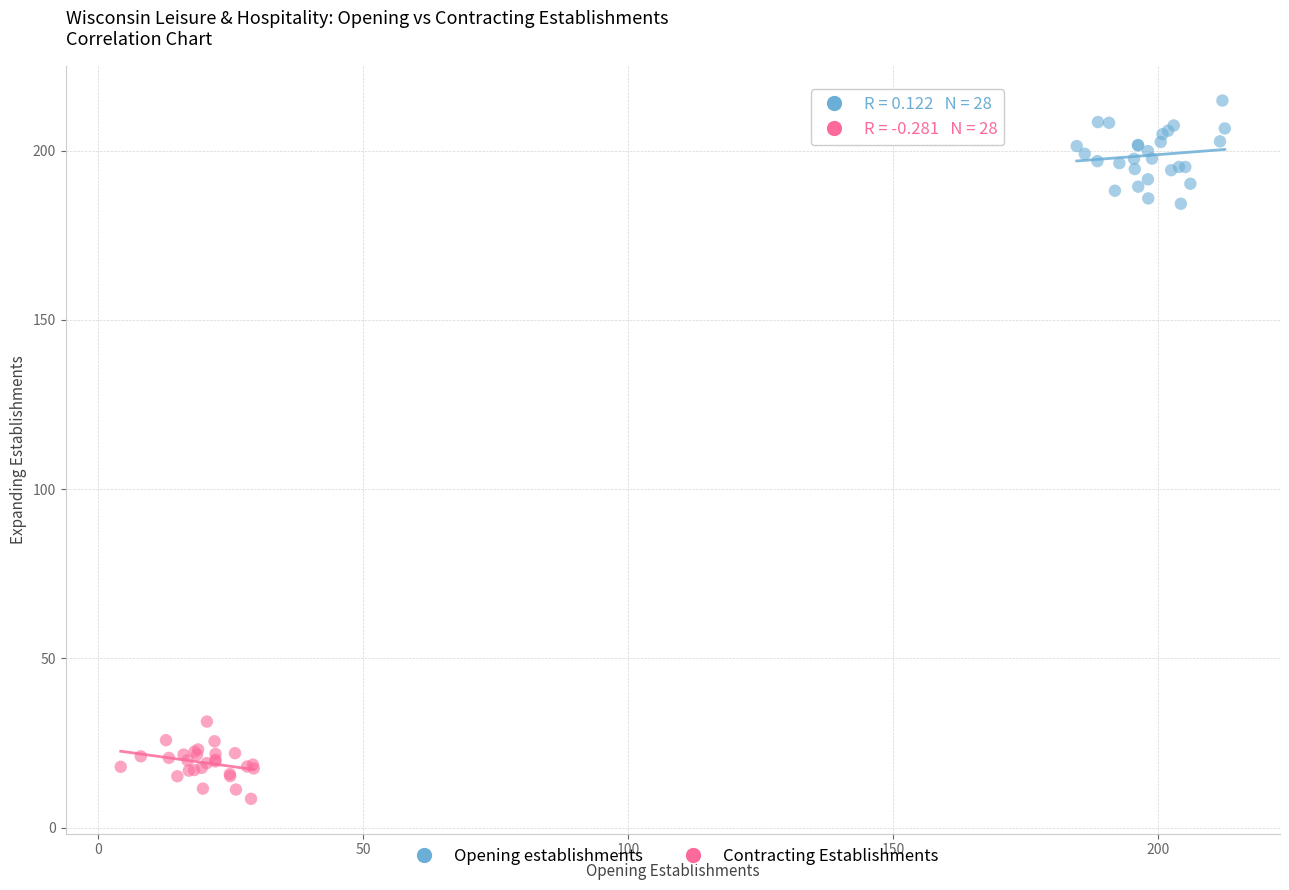

Which series contains the lowest Y value?

Contracting Establishments